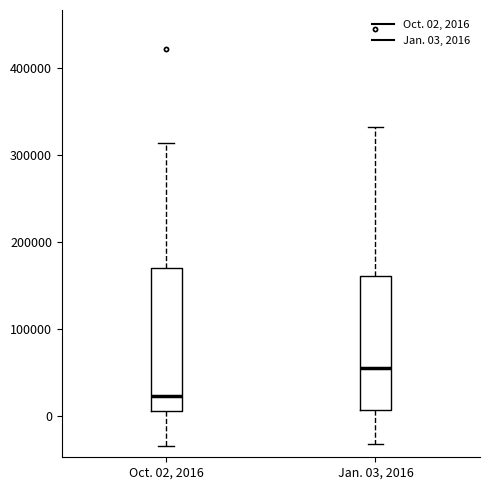

Reading left to right, read every box against the y-axis: the position of its median line, the range the box covers, and the ends of its whiskers. The values are not printed on the chart, so give them approximately, as read against the axis.

Oct. 02, 2016: median 20000, box 10000 to 170000, whiskers -30000 to 310000
Jan. 03, 2016: median 50000, box 10000 to 160000, whiskers -30000 to 330000